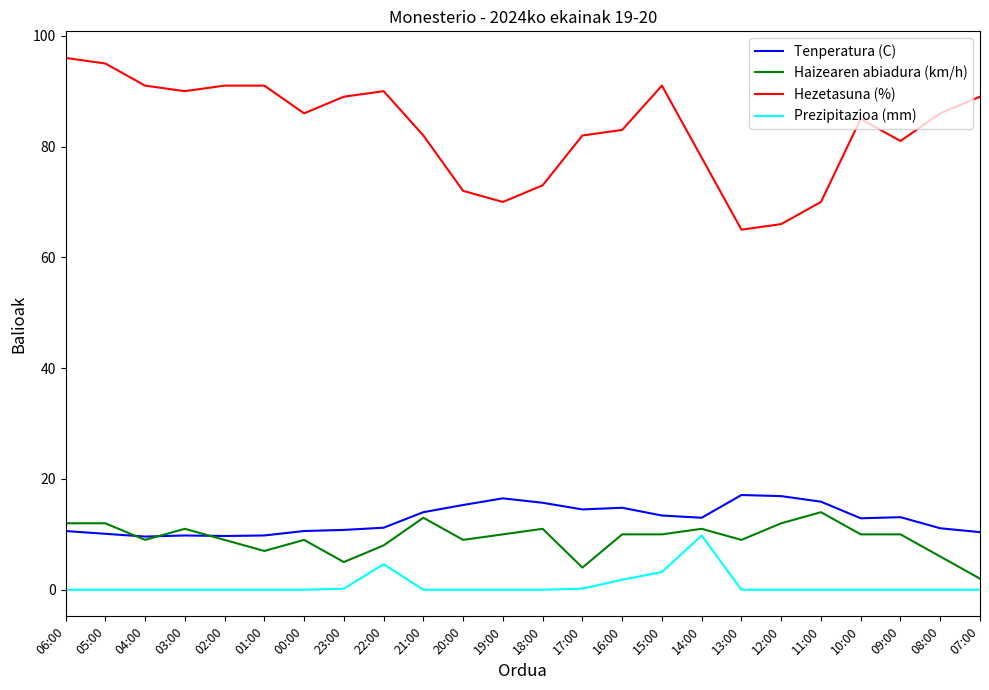

The value of Haizearen abiadura (km/h) at 23:00 is 5.0. True or false?

True